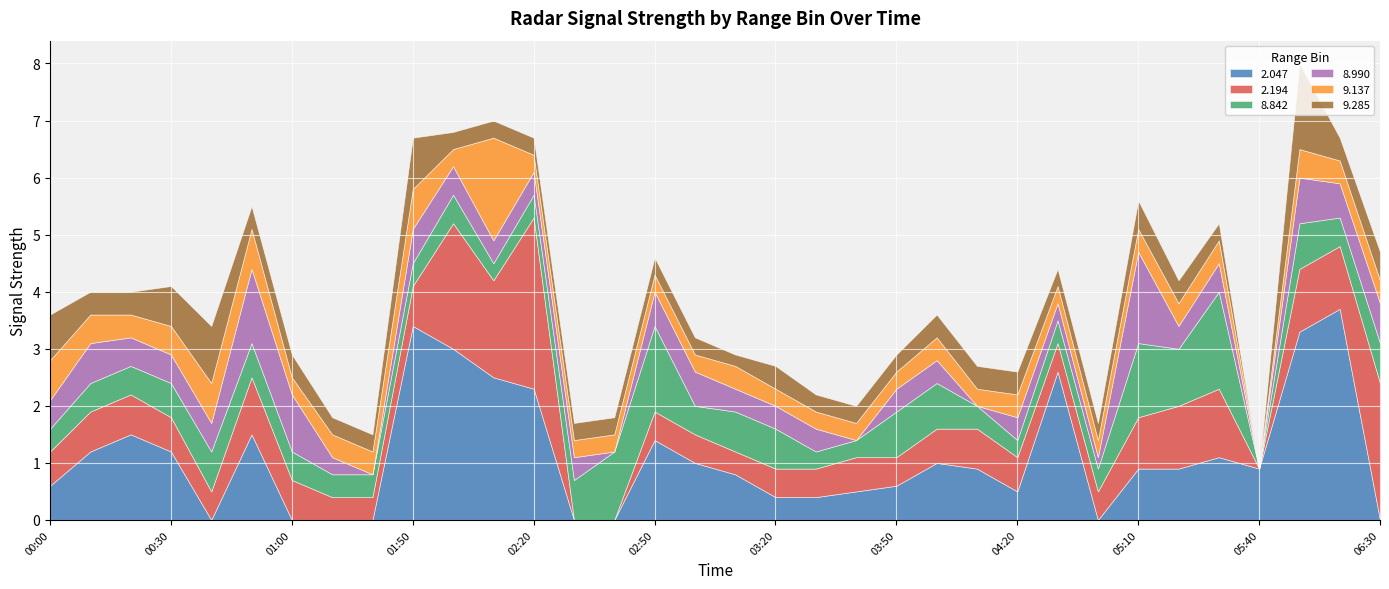

What position from the right is 2014/09/24 04:10?

11